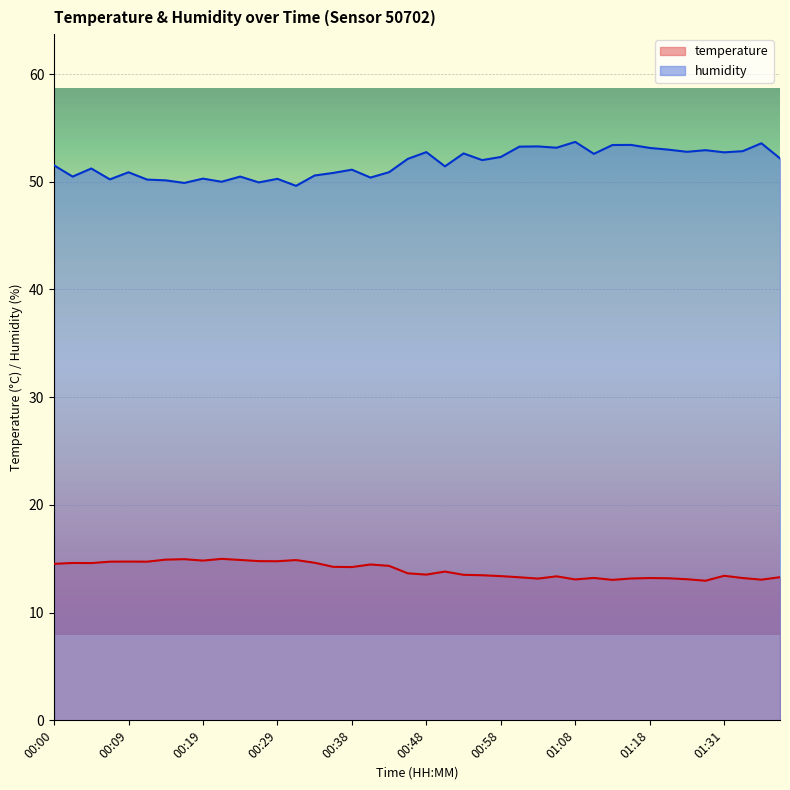

Reading left to right, list all the values displayed in this chart.

temperature: 00:00=14.5	00:02=14.6	00:05=14.6	00:07=14.7	00:09=14.7	00:12=14.7	00:14=14.9	00:17=15.0	00:19=14.8	00:21=15.0	00:24=14.9	00:26=14.8	00:29=14.8	00:31=14.9	00:34=14.6	00:36=14.2	00:38=14.2	00:41=14.5	00:43=14.3	00:46=13.7	00:48=13.5	00:51=13.8	00:53=13.5	00:55=13.5	00:58=13.4	01:00=13.3	01:03=13.2	01:05=13.4	01:08=13.1	01:11=13.2	01:13=13.0	01:16=13.2	01:18=13.2	01:21=13.2	01:23=13.1	01:28=13.0	01:31=13.4	01:33=13.2	01:36=13.1	01:38=13.3
humidity: 00:00=51.5	00:02=50.5	00:05=51.2	00:07=50.2	00:09=50.9	00:12=50.2	00:14=50.1	00:17=49.9	00:19=50.3	00:21=50.0	00:24=50.5	00:26=49.9	00:29=50.3	00:31=49.6	00:34=50.6	00:36=50.8	00:38=51.1	00:41=50.4	00:43=50.9	00:46=52.1	00:48=52.8	00:51=51.4	00:53=52.6	00:55=52.0	00:58=52.3	01:00=53.3	01:03=53.3	01:05=53.2	01:08=53.7	01:11=52.6	01:13=53.4	01:16=53.4	01:18=53.1	01:21=53.0	01:23=52.8	01:28=52.9	01:31=52.7	01:33=52.8	01:36=53.6	01:38=52.2